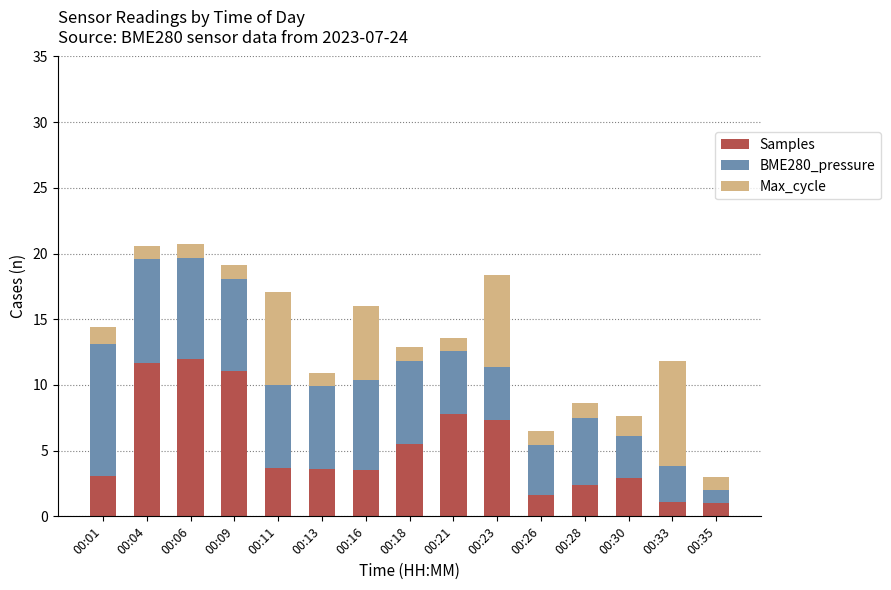

What is the minimum value for Samples?

1.0